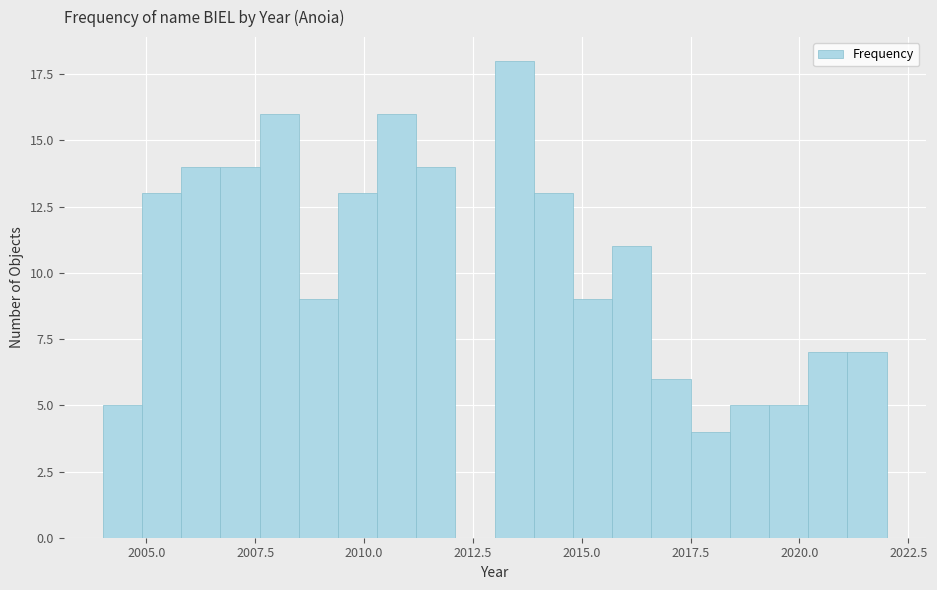

Read against the x-axis, roughly where is the centre of the tallest bar?

2013.5